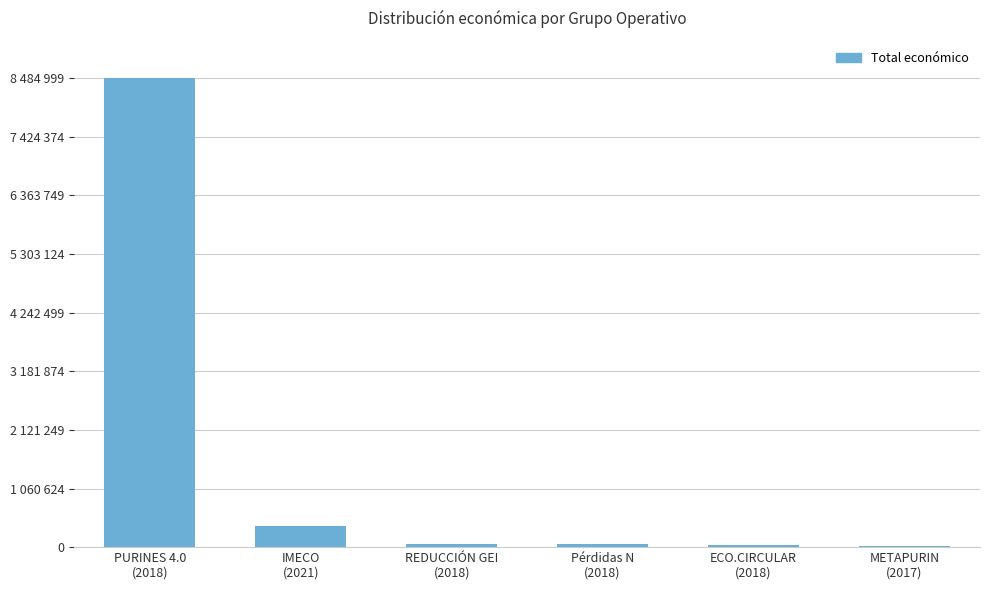

What is the label of the 2nd bar from the left?

IMECO
(2021)